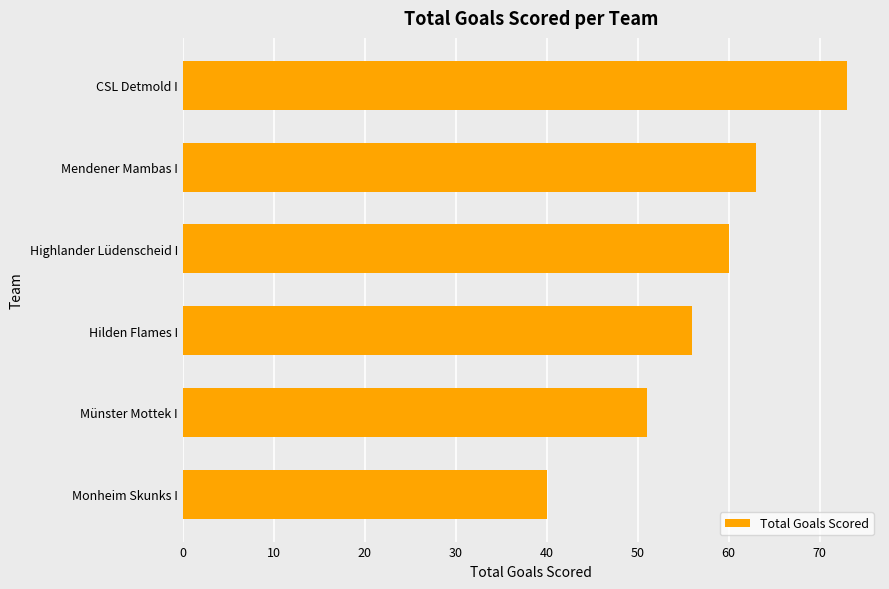

How many bars are there in total?

6